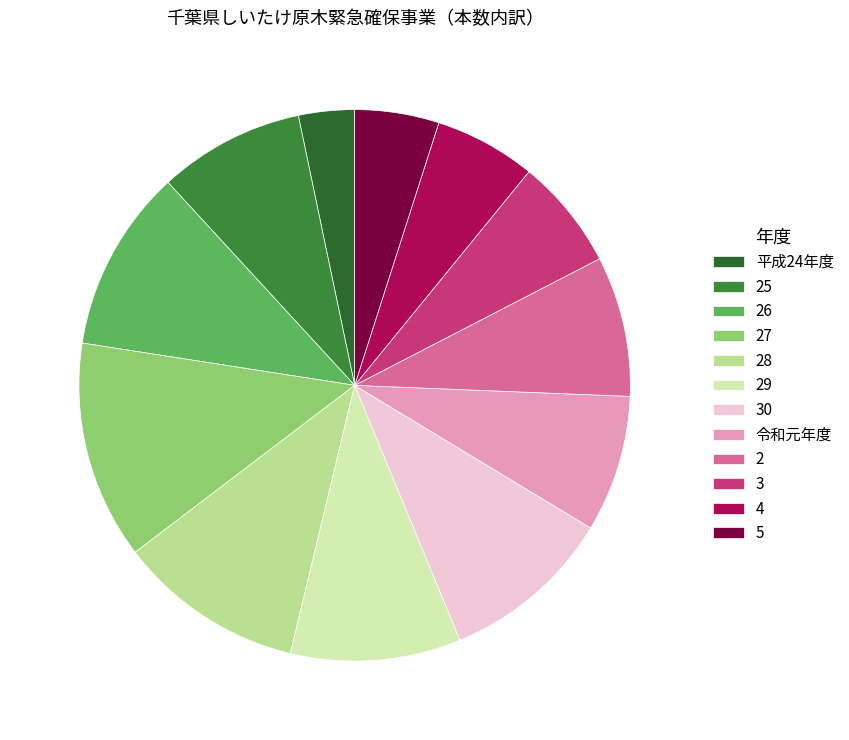

Which has a higher value, 5 or 令和元年度?

令和元年度